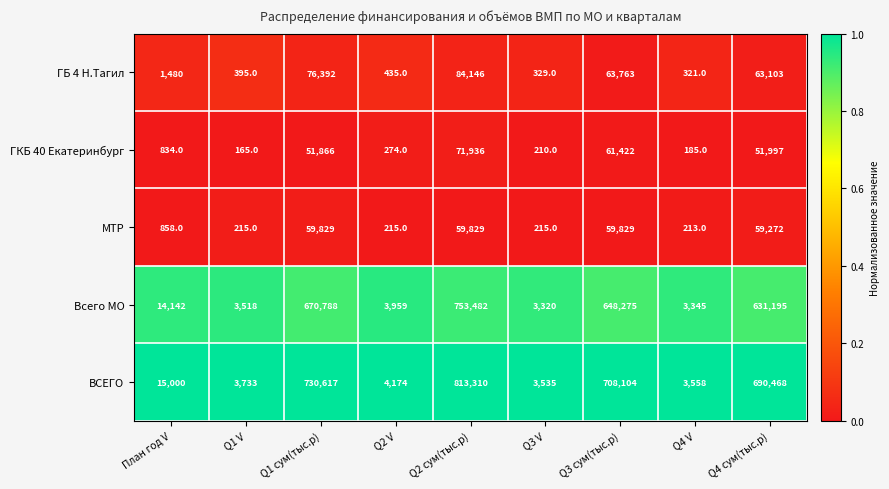

The value of ГБ 4 Н.Тагил at Q3 сум(тыс.р) is 39744. True or false?

False